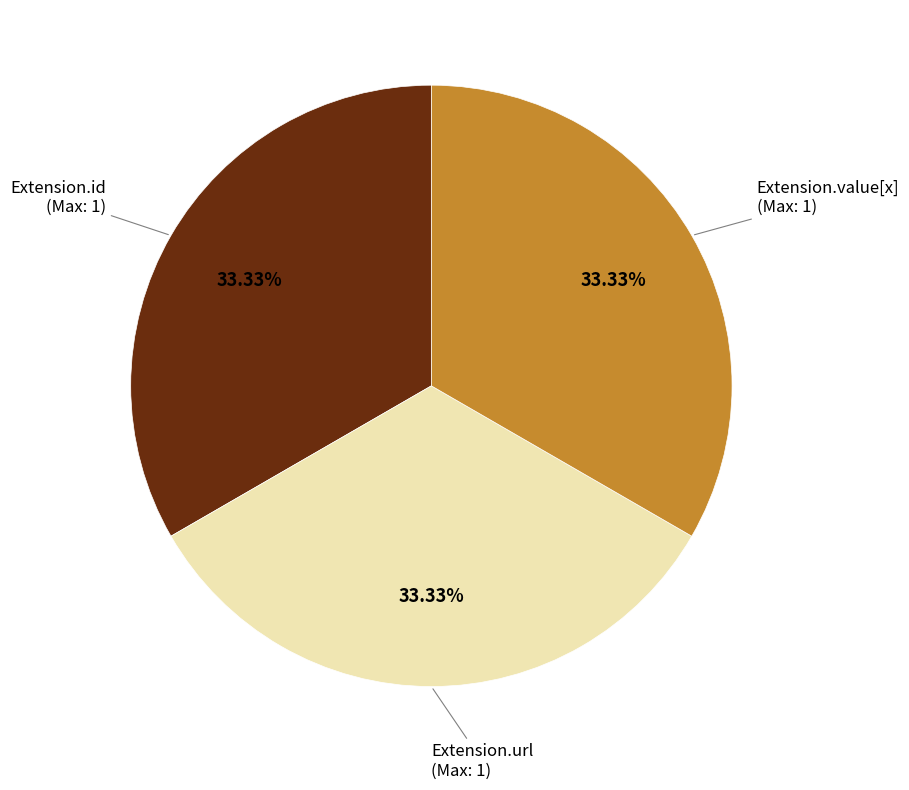

Is there a majority slice in this chart?

No